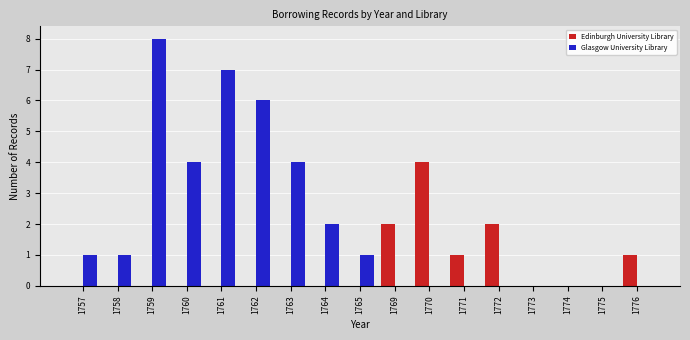

The Glasgow University Library series shows 0 at 1769. True or false?

True